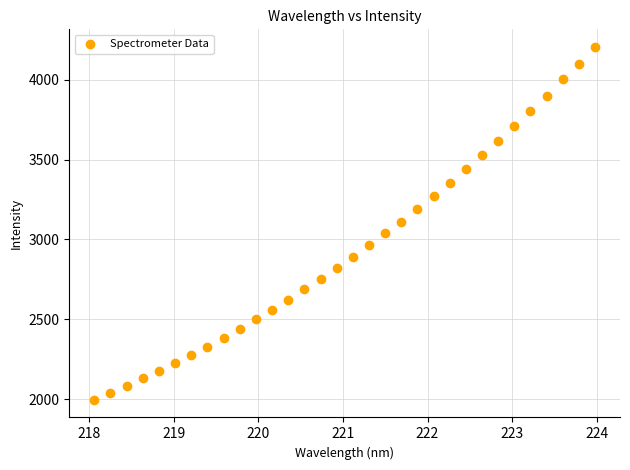

What is the range of X values (max minus min)?

5.9